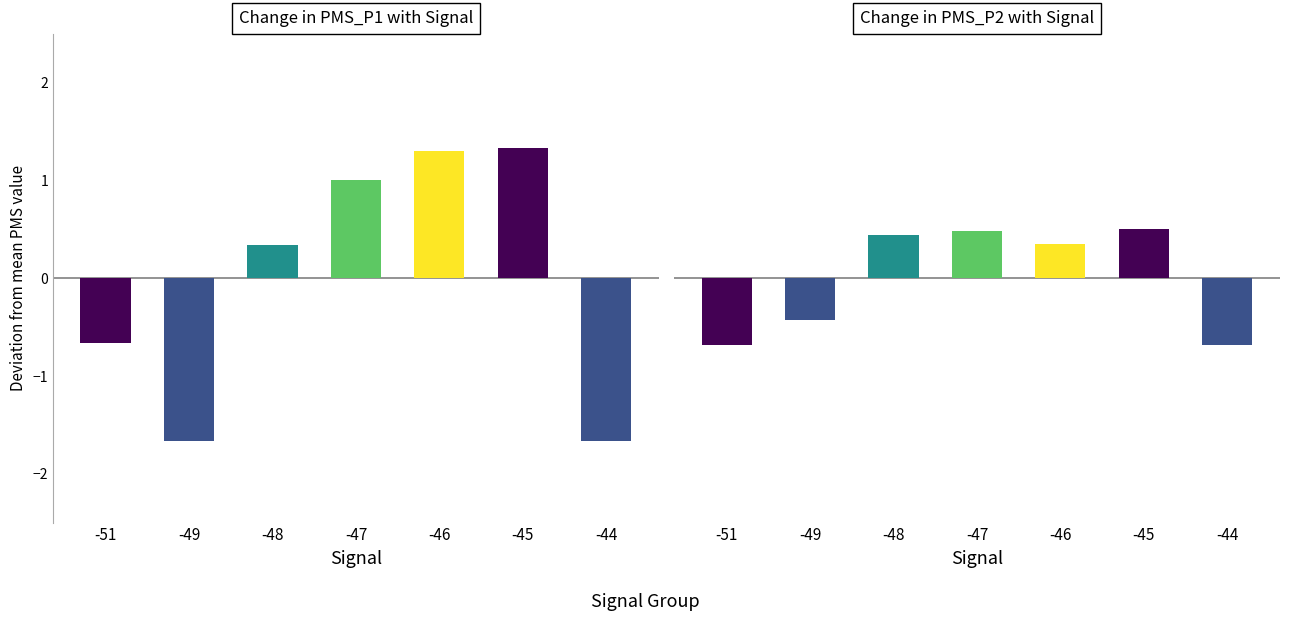

Rank the categories by PMS_P1 value from lowest to highest.

-49, -44, -51, -48, -47, -46, -45